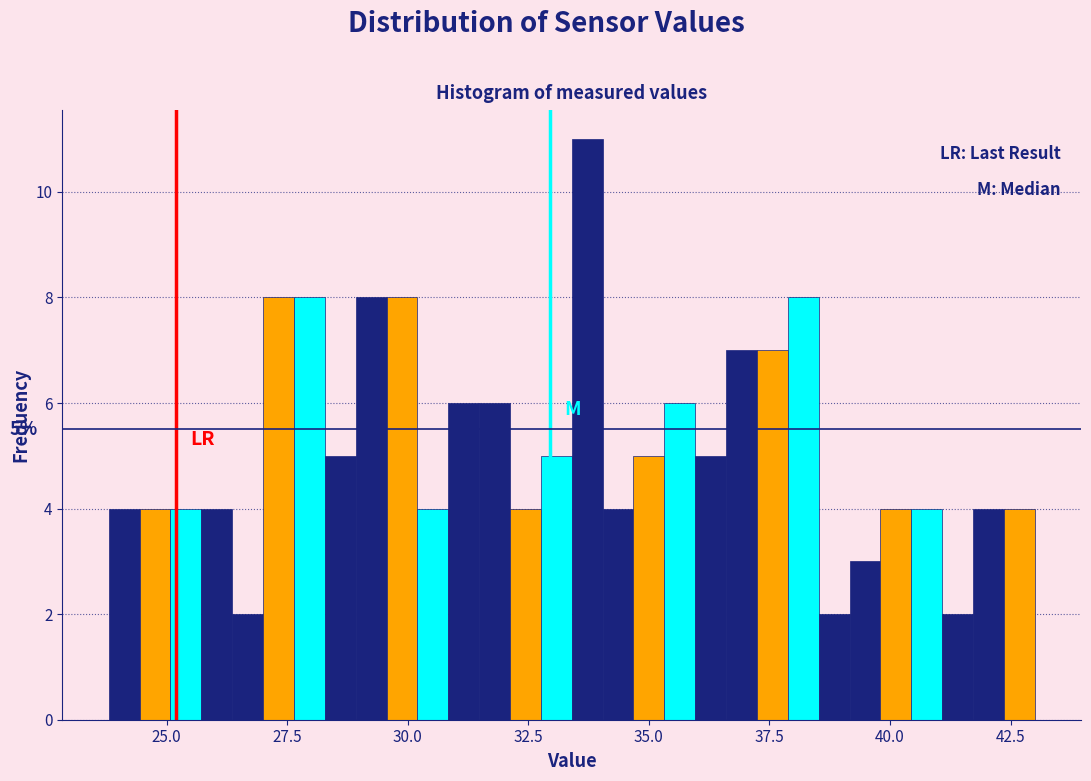

Around what value on the x-axis is the tallest bar? Give the approximate position of its centre, as read against the axis.

33.5